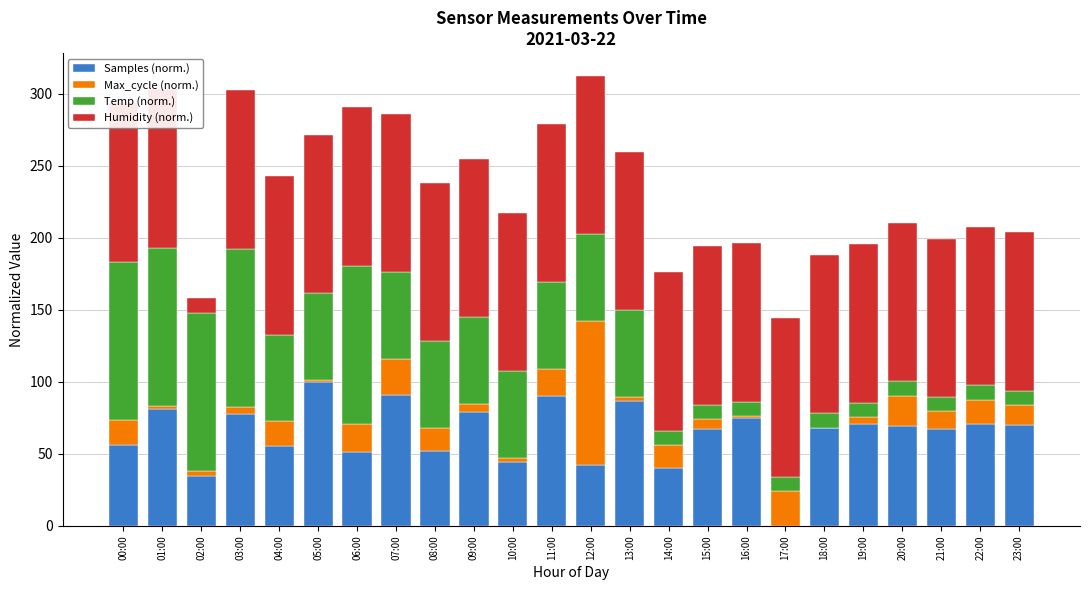

What is the difference between the highest and lowest values at 18:00?

110.0